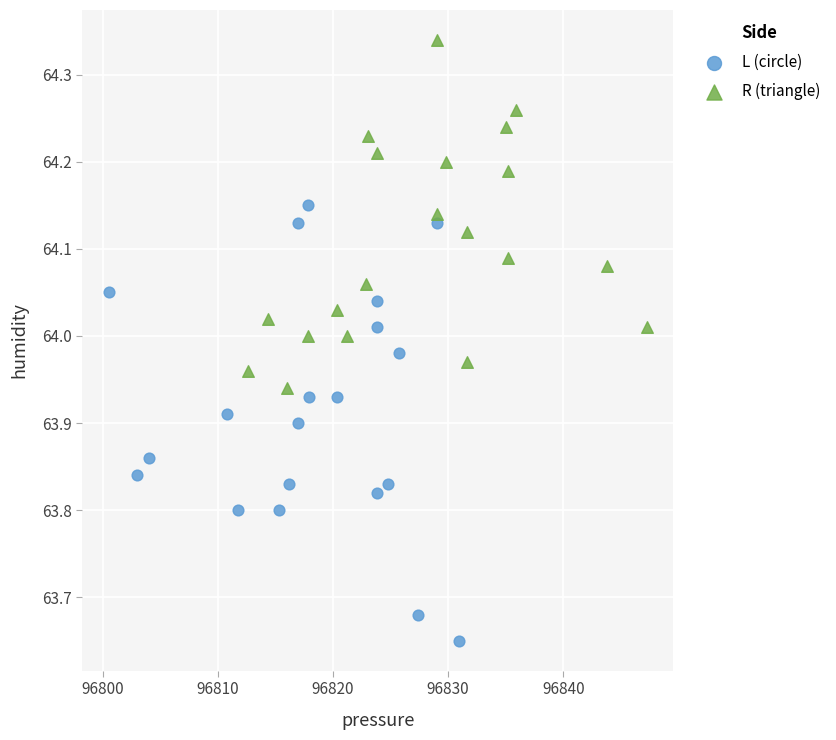

Which series has the widest spread of Y values?

L (circle)